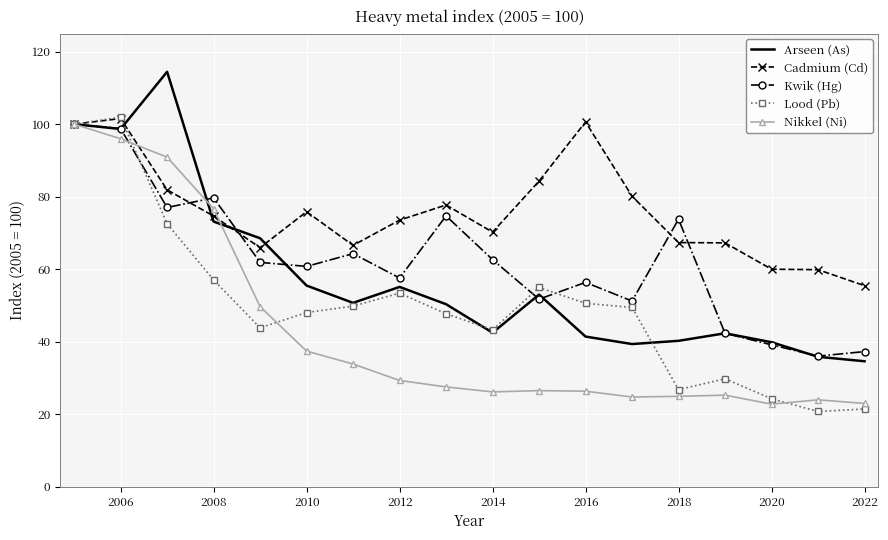

Count the number of categories in the chart.

18